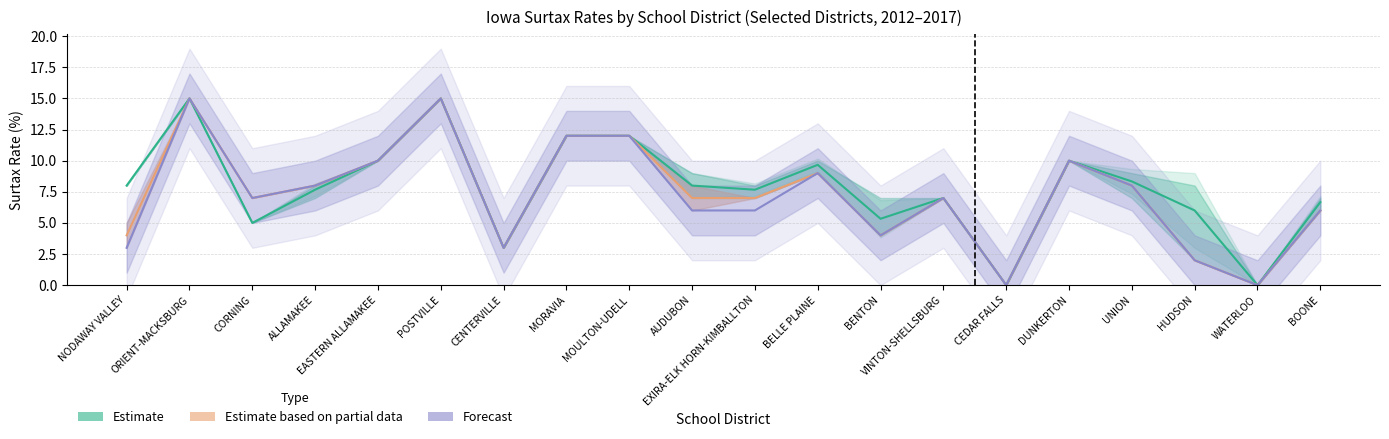

Does the chart display data point markers on the line(s)?

No